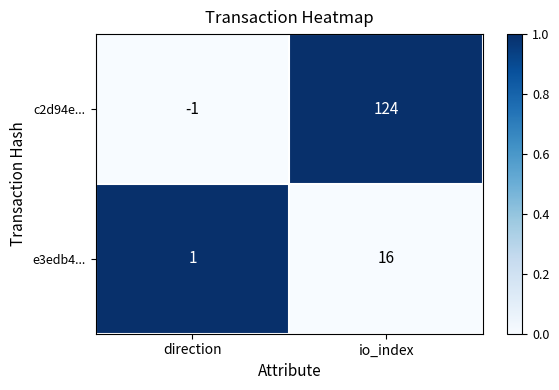

What is the sum of all e3edb4... values?

17